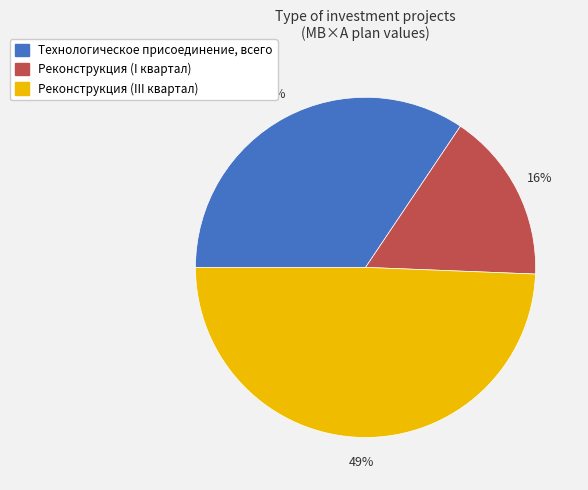

To the nearest percent, what is the difference between the largest and smallest slice percentages?

33%